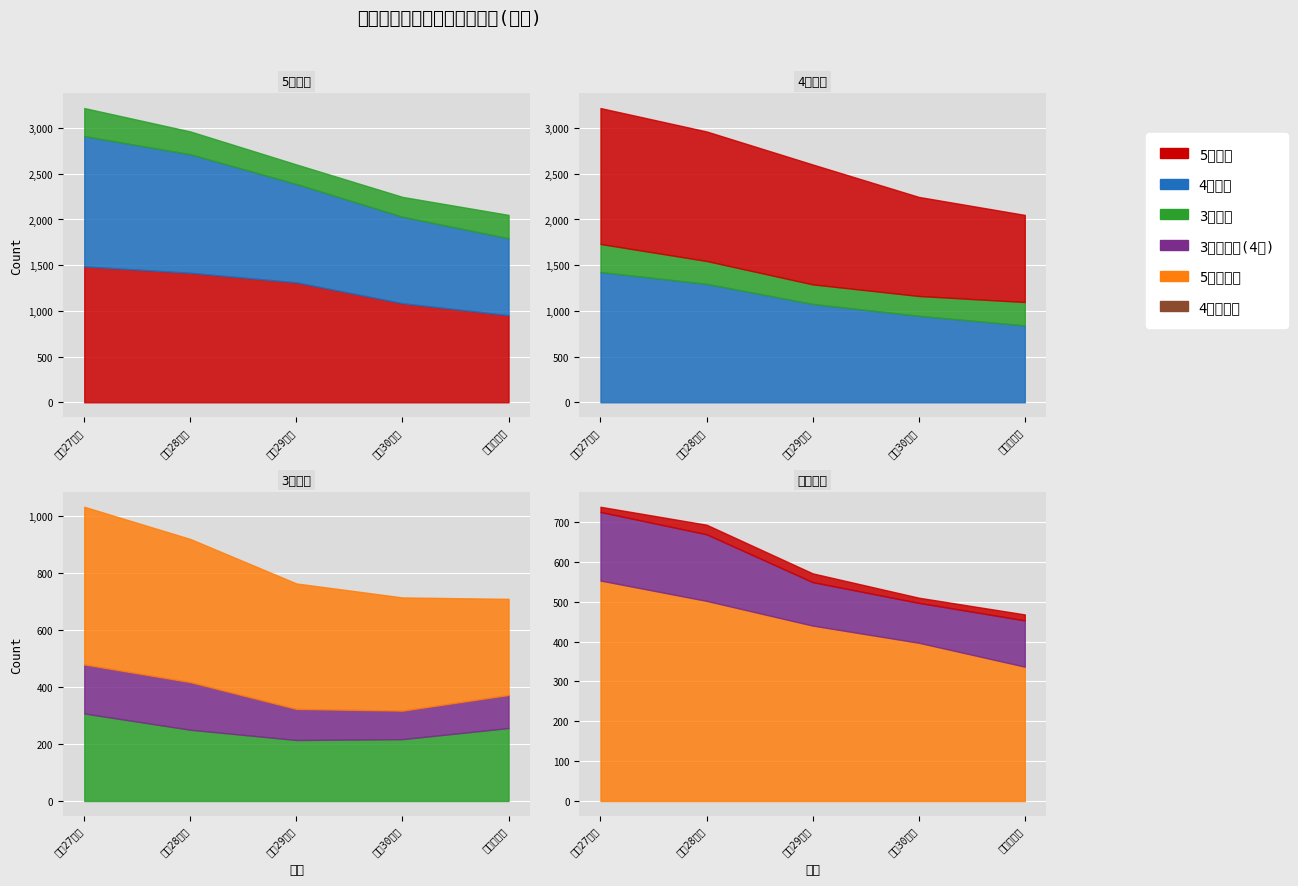

Reading left to right, list all the values displayed in this chart.

5歳児計: 平成27年度=1487	平成28年度=1417	平成29年度=1312	平成30年度=1084	令和元年度=953
4歳児計: 平成27年度=1425	平成28年度=1296	平成29年度=1076	平成30年度=946	令和元年度=841
3歳児計: 平成27年度=307	平成28年度=250	平成29年度=214	平成30年度=217	令和元年度=256
3歳児入園(4歳): 平成27年度=172	平成28年度=167	平成29年度=109	平成30年度=100	令和元年度=116
5歳児入園: 平成27年度=13	平成28年度=24	平成29年度=22	平成30年度=13	令和元年度=15
4歳児入園: 平成27年度=553	平成28年度=502	平成29年度=440	平成30年度=397	令和元年度=337